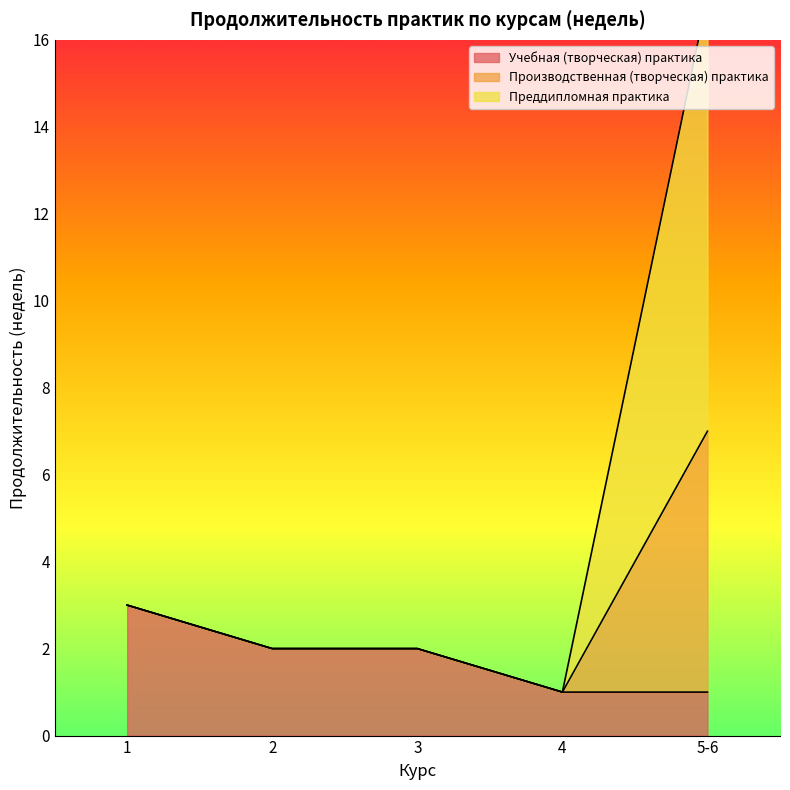

What is the difference between the Производственная (творческая) практика values at 1 and 2?

1